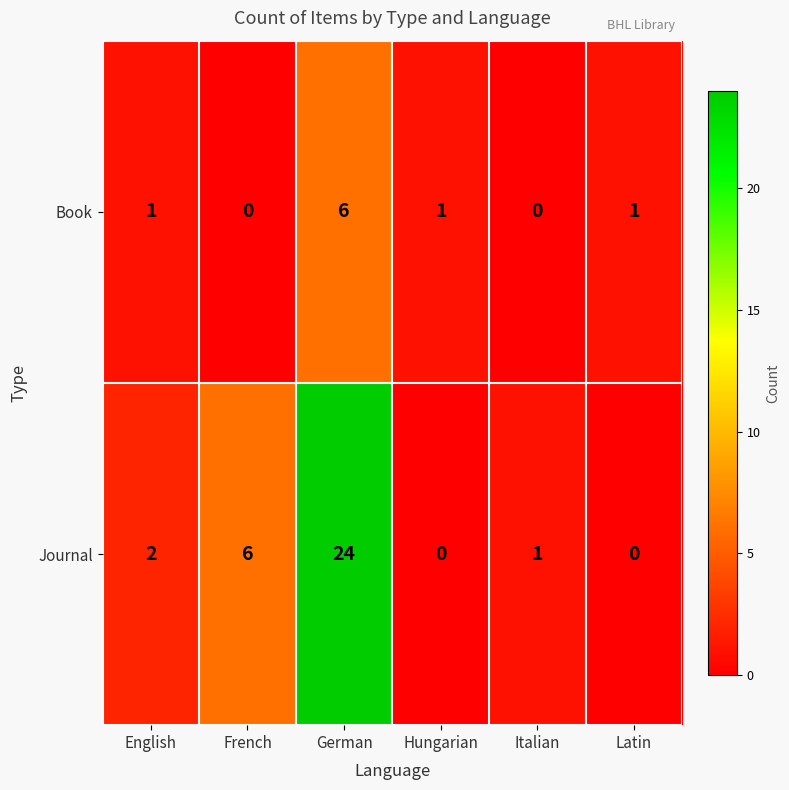

How many Book values are between 0 and 1?

5